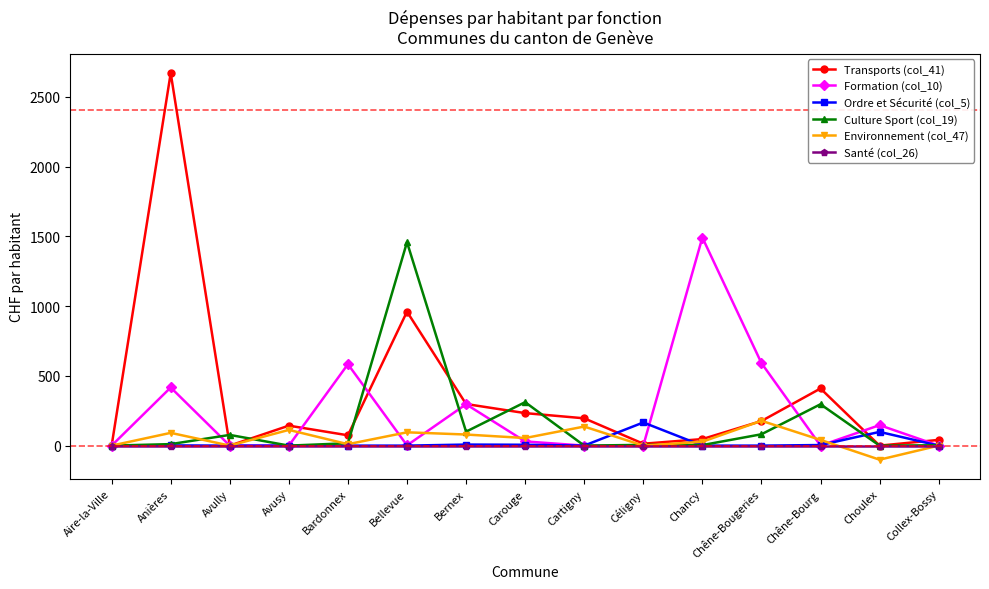

Is it true that Formation (col_10) equals 0.0 at Collex-Bossy?

True